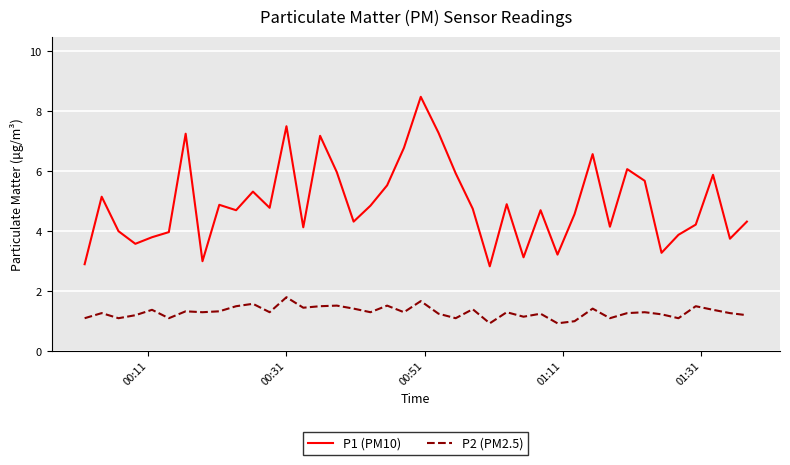

Does the chart have visible grid lines?

Yes